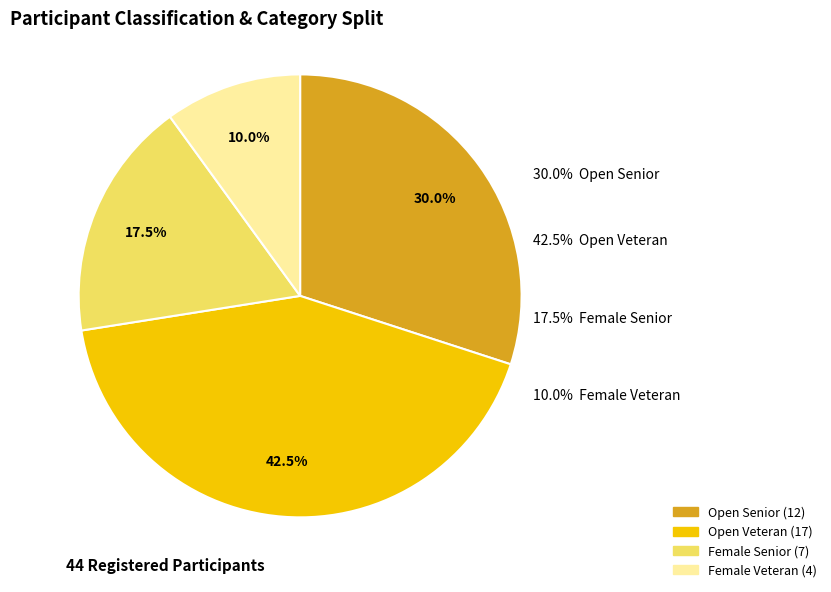

Approximately how many times larger is the value at Open compared to Female?

2.6